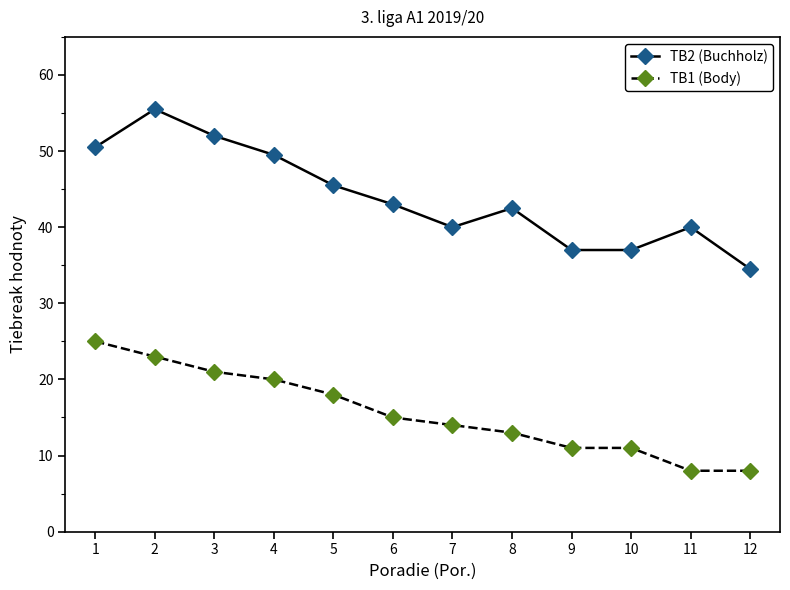

At how many categories does at least one series exceed 39?

9